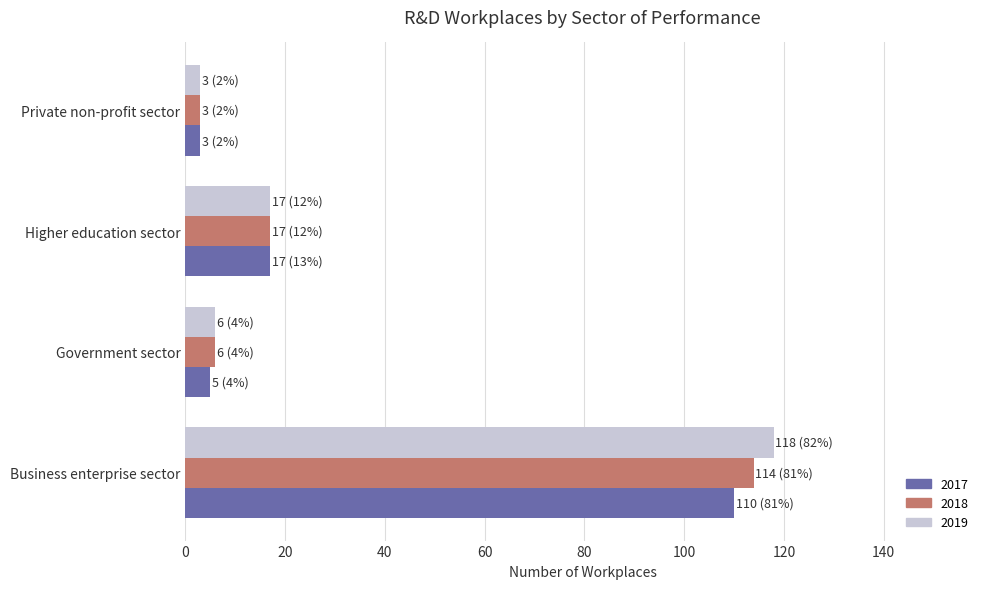

At which label is 2019 closest to 60?

Higher education sector